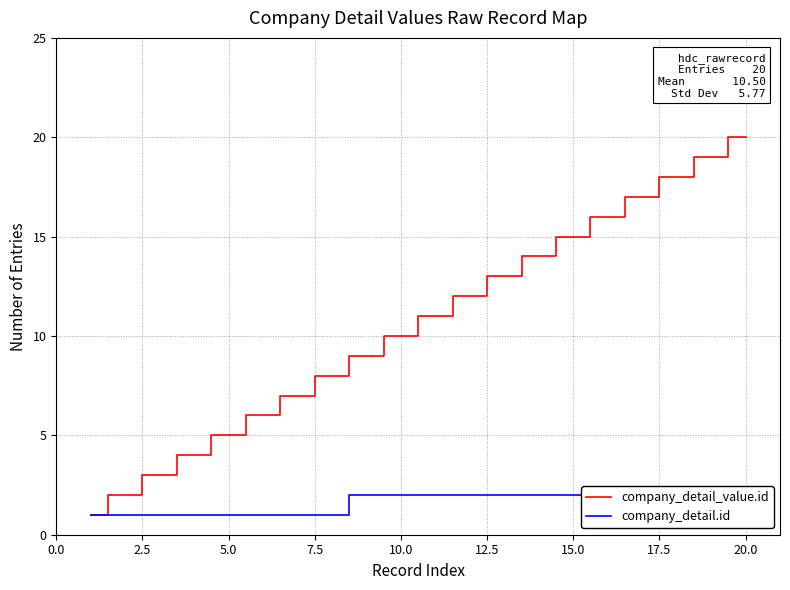

True or false: company_detail_value.id and company_detail.id cross at least once.

False